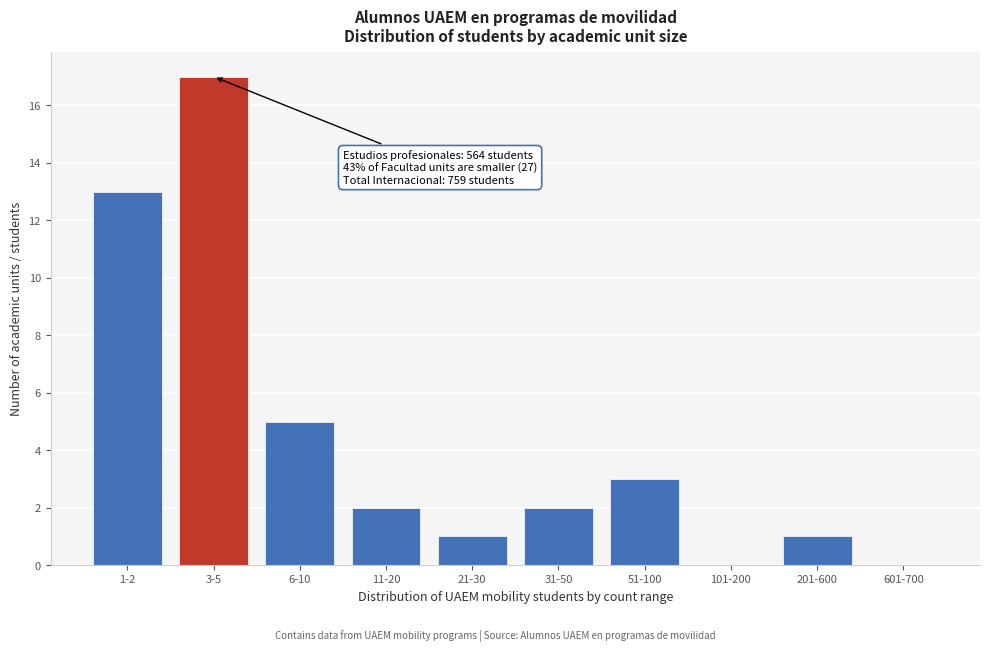

Reading right to left, what are all the values shown in this chart?

601-700=0	201-600=1	101-200=0	51-100=3	31-50=2	21-30=1	11-20=2	6-10=5	3-5=17	1-2=13